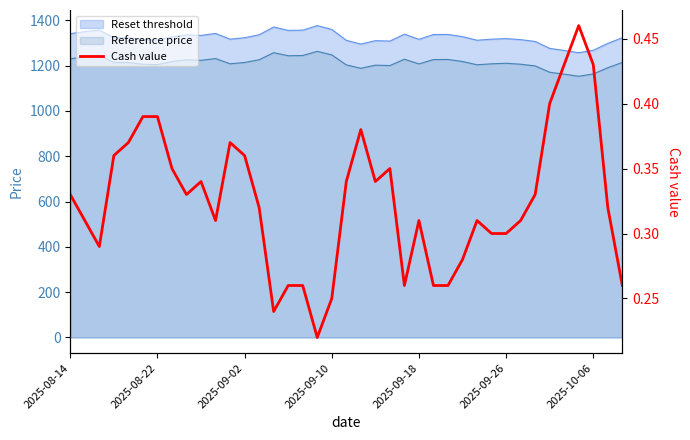

What is the difference between the maximum and minimum values?

0.2